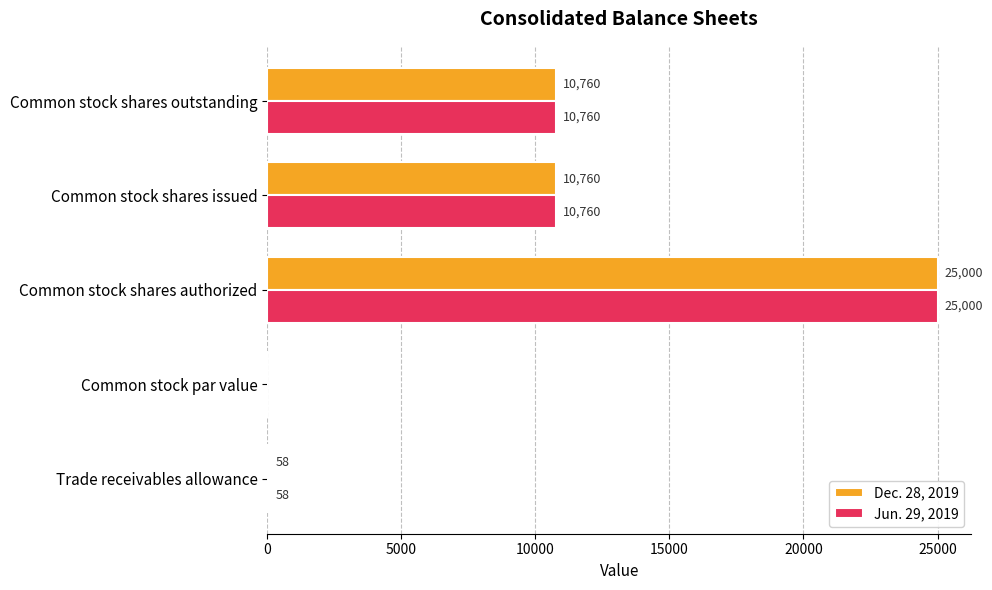

What is the maximum value shown in the chart?

25000